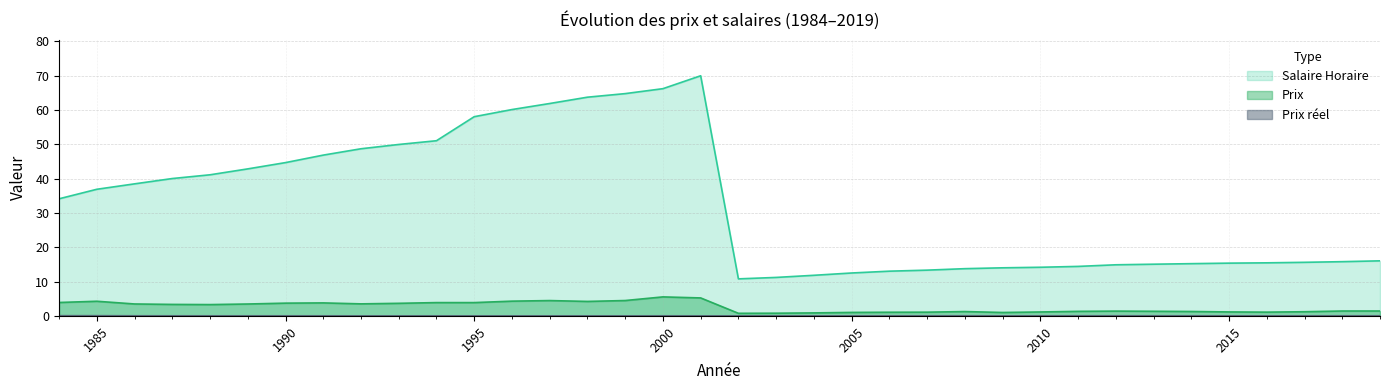

How many series are shown in this chart?

3